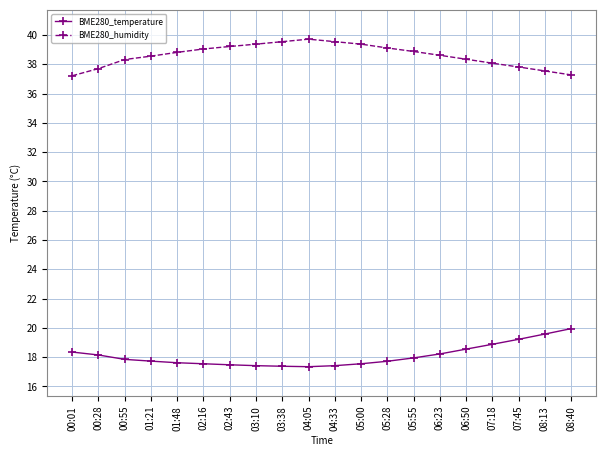

True or false: BME280_temperature and BME280_humidity intersect in this chart.

False